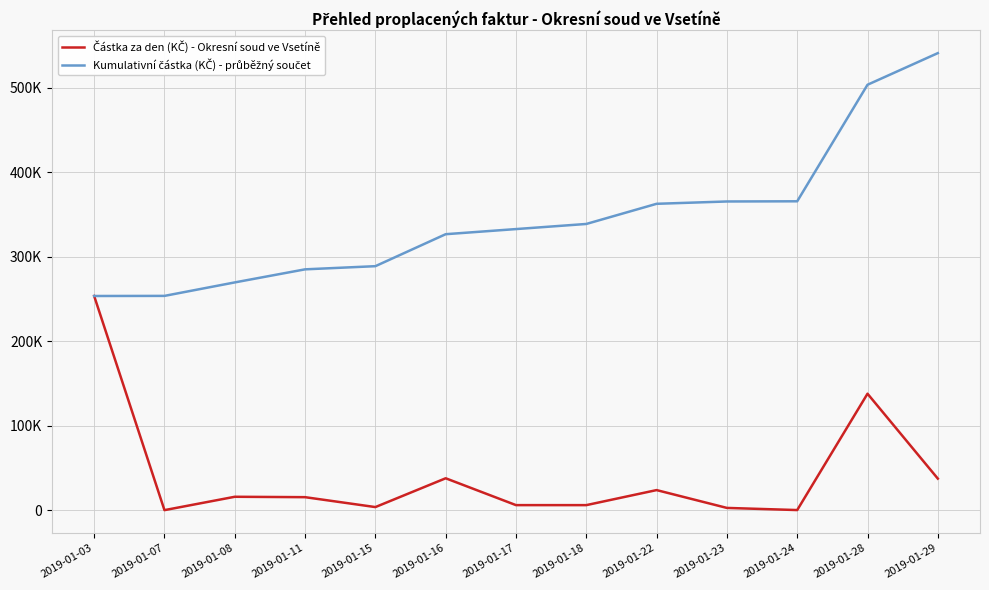

Is it true that Částka za den (KČ) - Okresní soud ve Vsetíně equals 3768.3 at 2019-01-18?

False